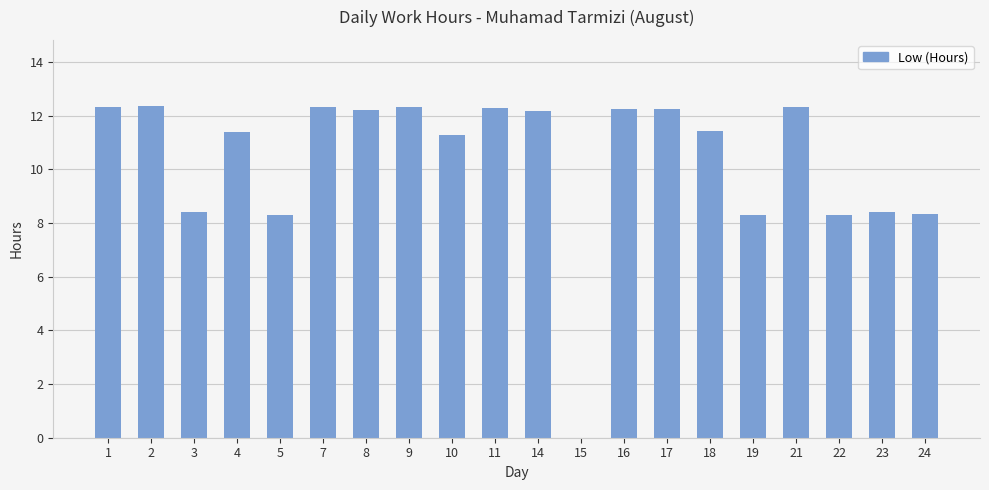

The chart shows a value of 18.7 at 9. True or false?

False